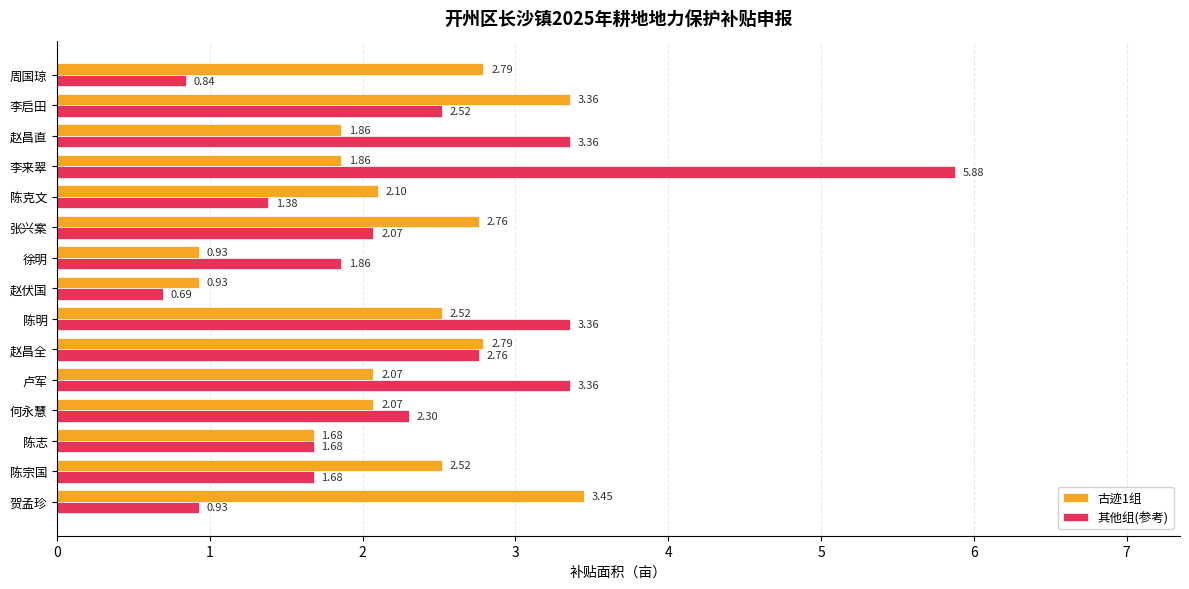

At how many categories does at least one series exceed 3?

6